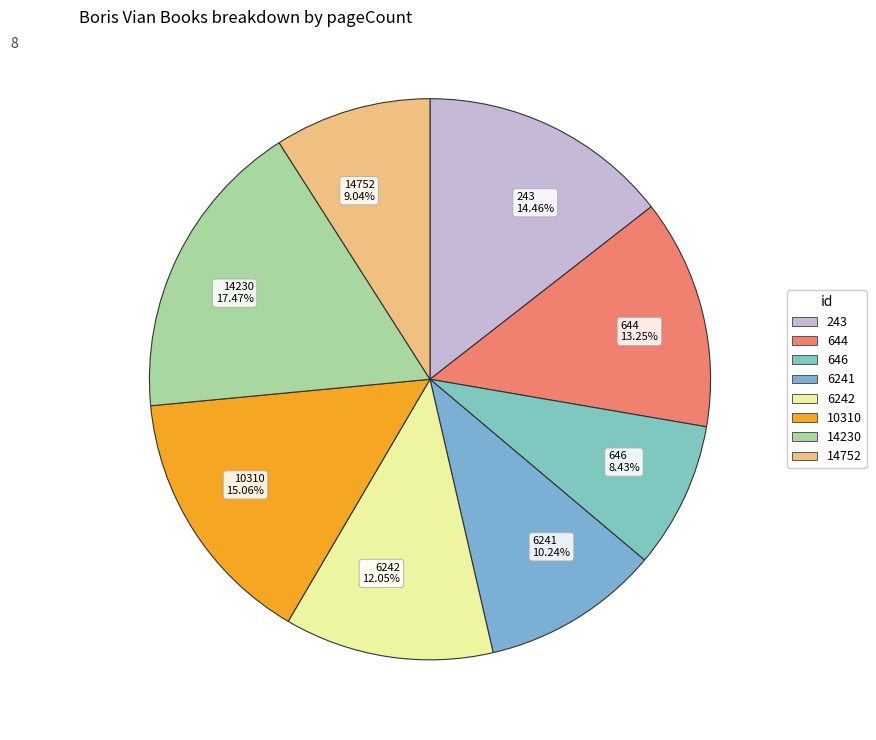

Which slice is the smallest?

646